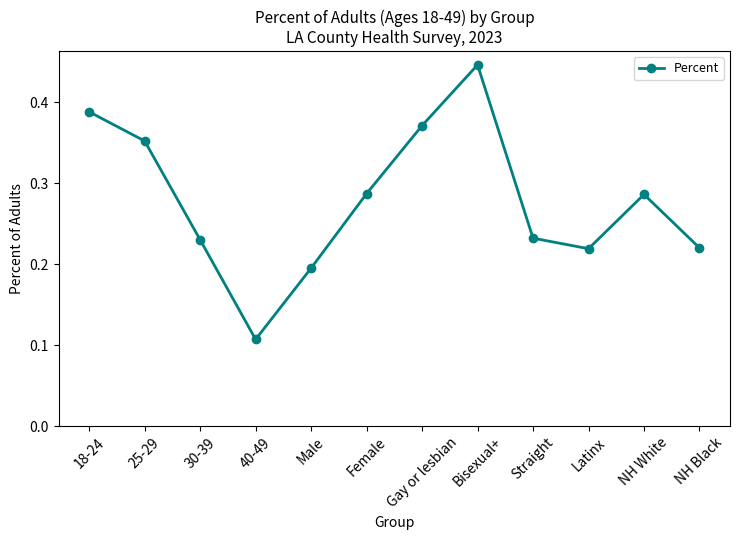

Between Bisexual+ and Female, which is larger?

Bisexual+